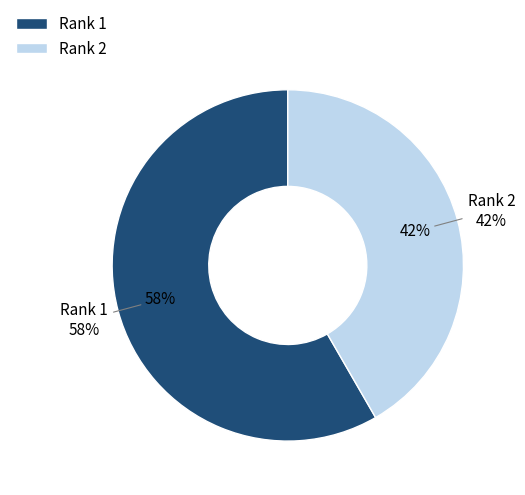

Do 2 and 1 together represent more than half of the pie?

Yes